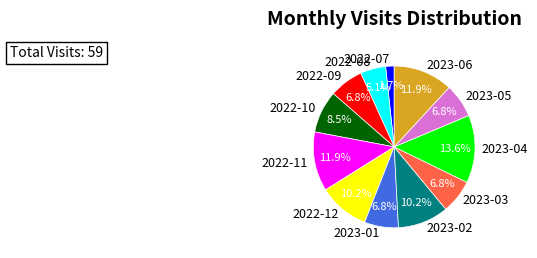

How many segments does this pie chart have?

12